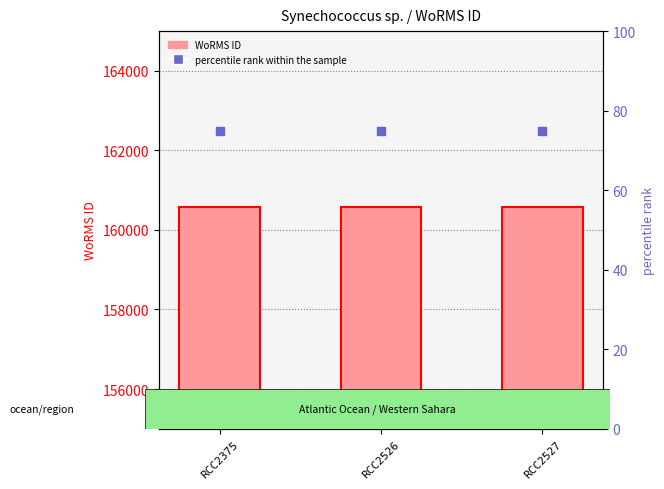

Which series contains the highest Y value?

WoRMS ID (count)